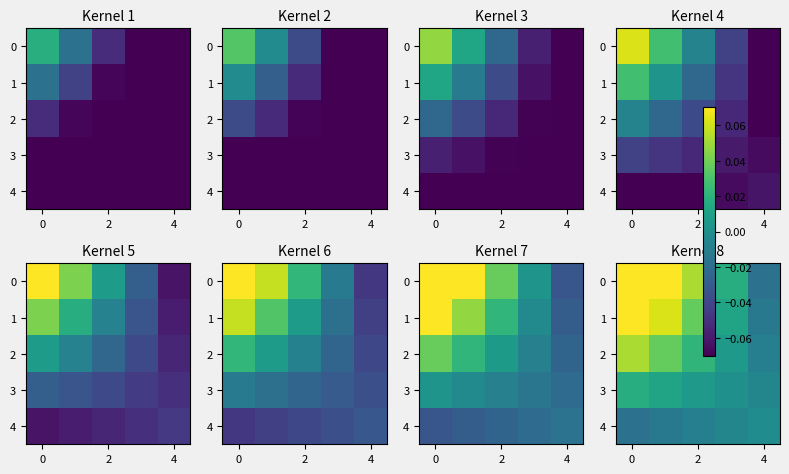

How many values in the 2 series are below 0?

1